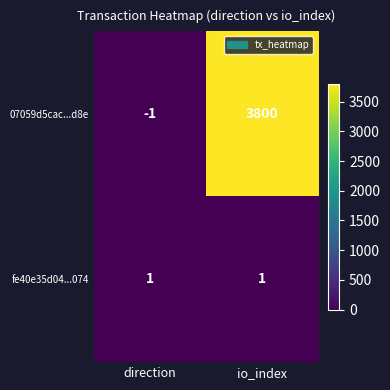

What is the sum of the 07059d5cac...d8e values at io_index and direction?

3799